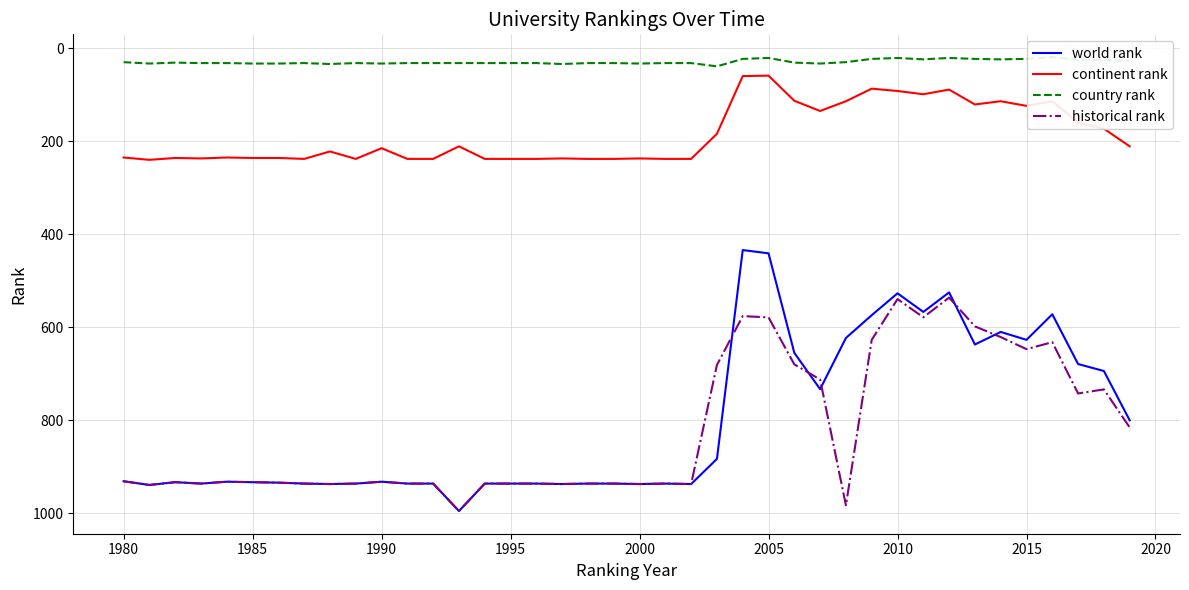

What is the minimum value shown in the chart?

19.0